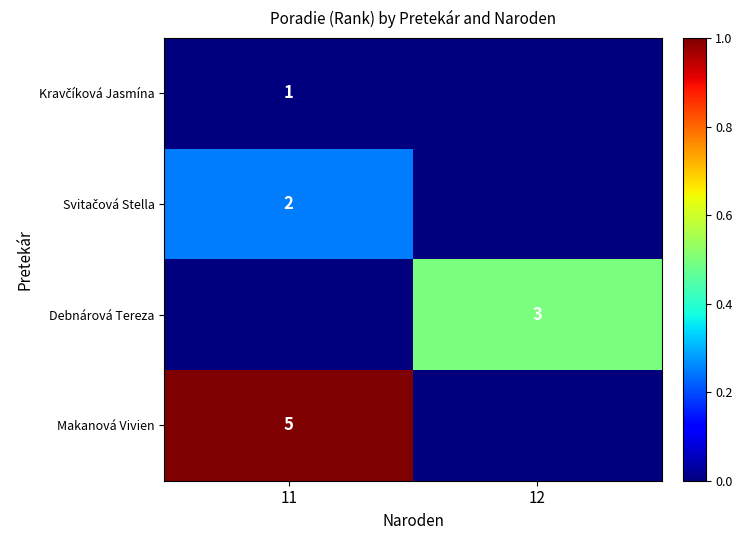

The value of Makanová Vivien at 11 is 5. True or false?

True